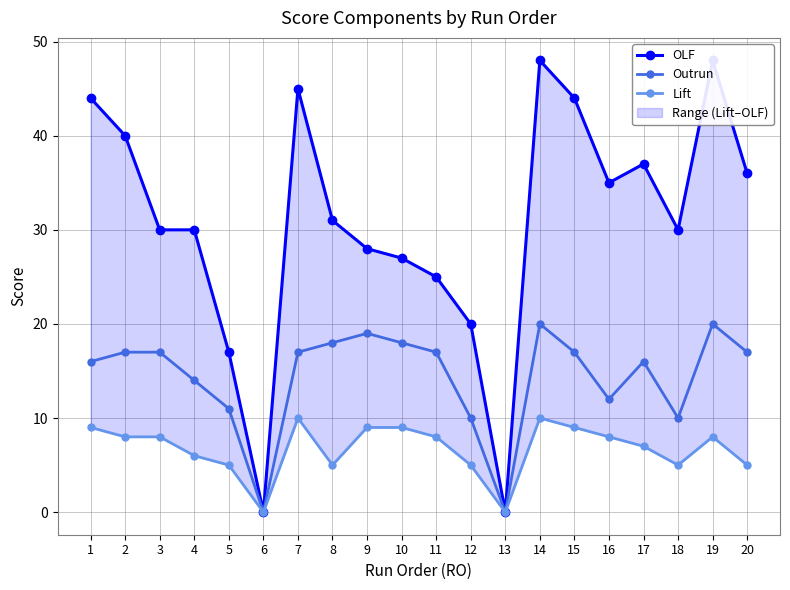

At which category is the sum across all series the highest?

14